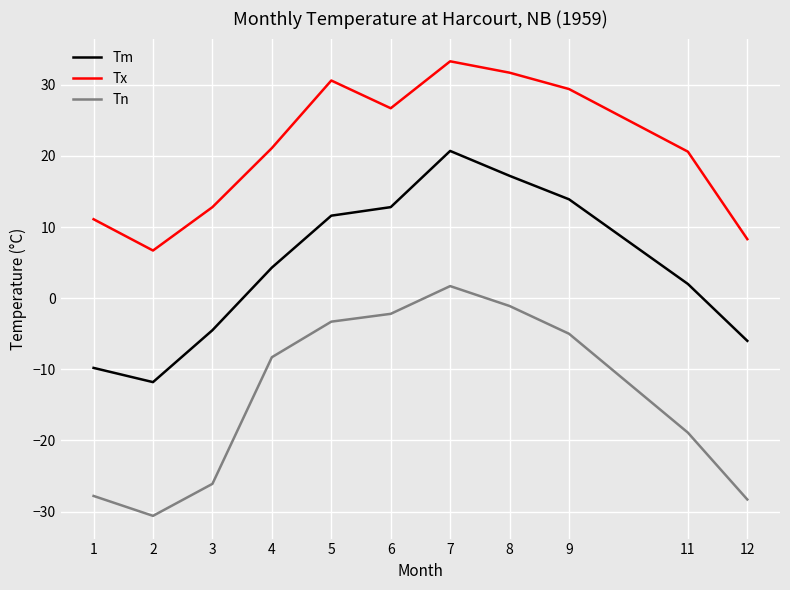

Is it true that Tm equals 9.1 at 9?

False